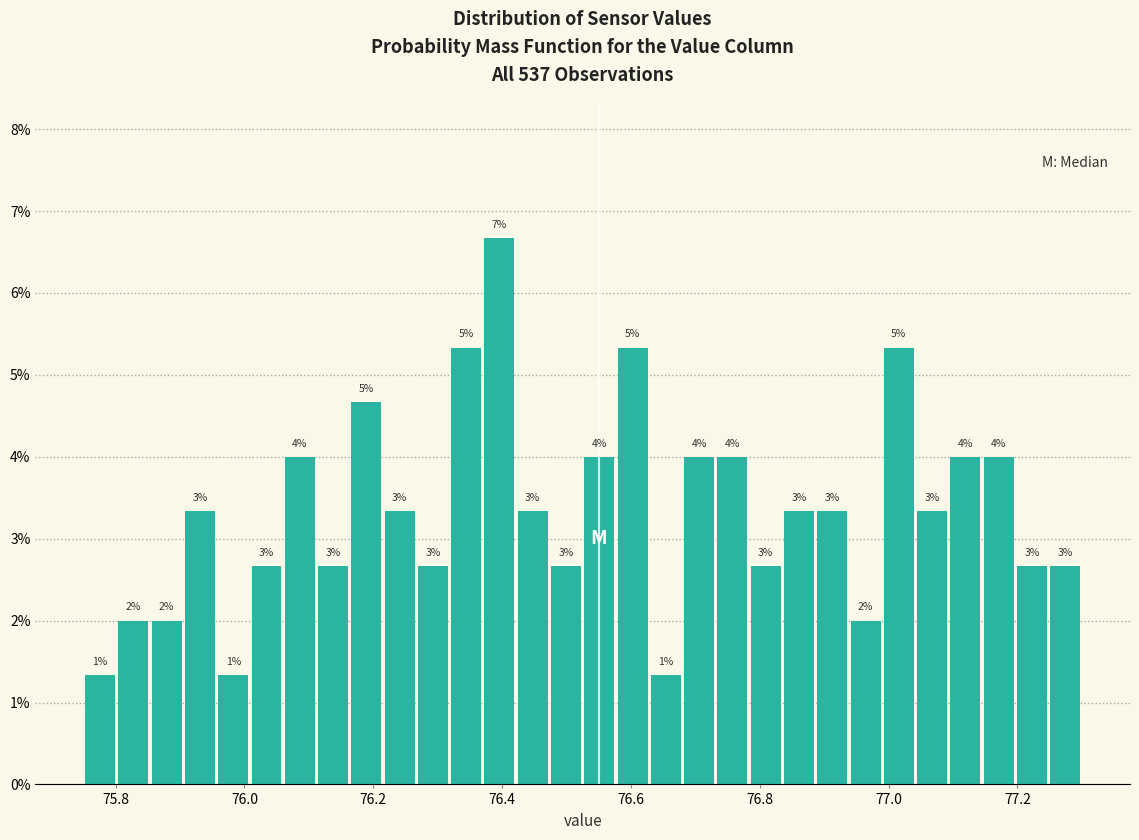

Around what value on the x-axis is the tallest bar? Give the approximate position of its centre, as read against the axis.

76.40